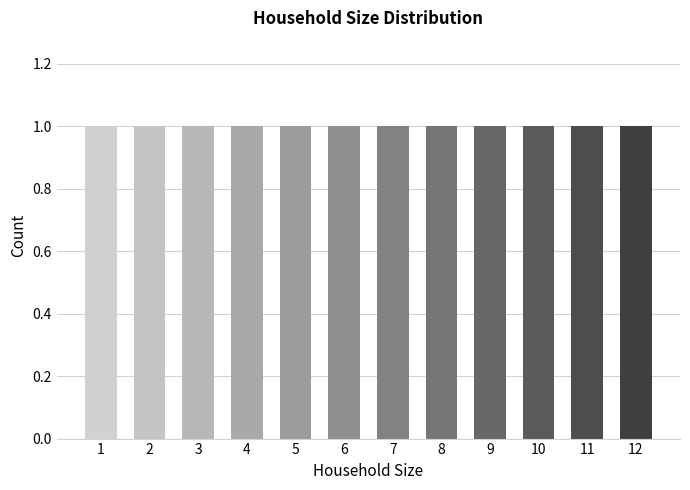

How many series are shown in this chart?

1